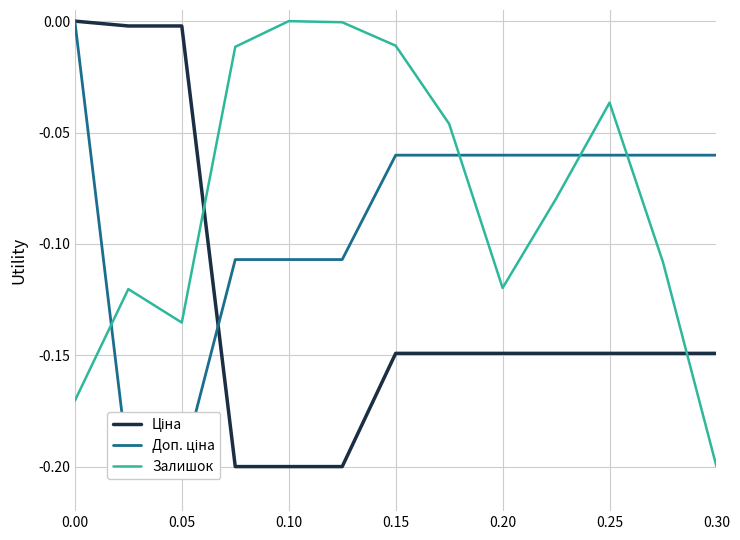

Is this an area chart (filled region under the line)?

No